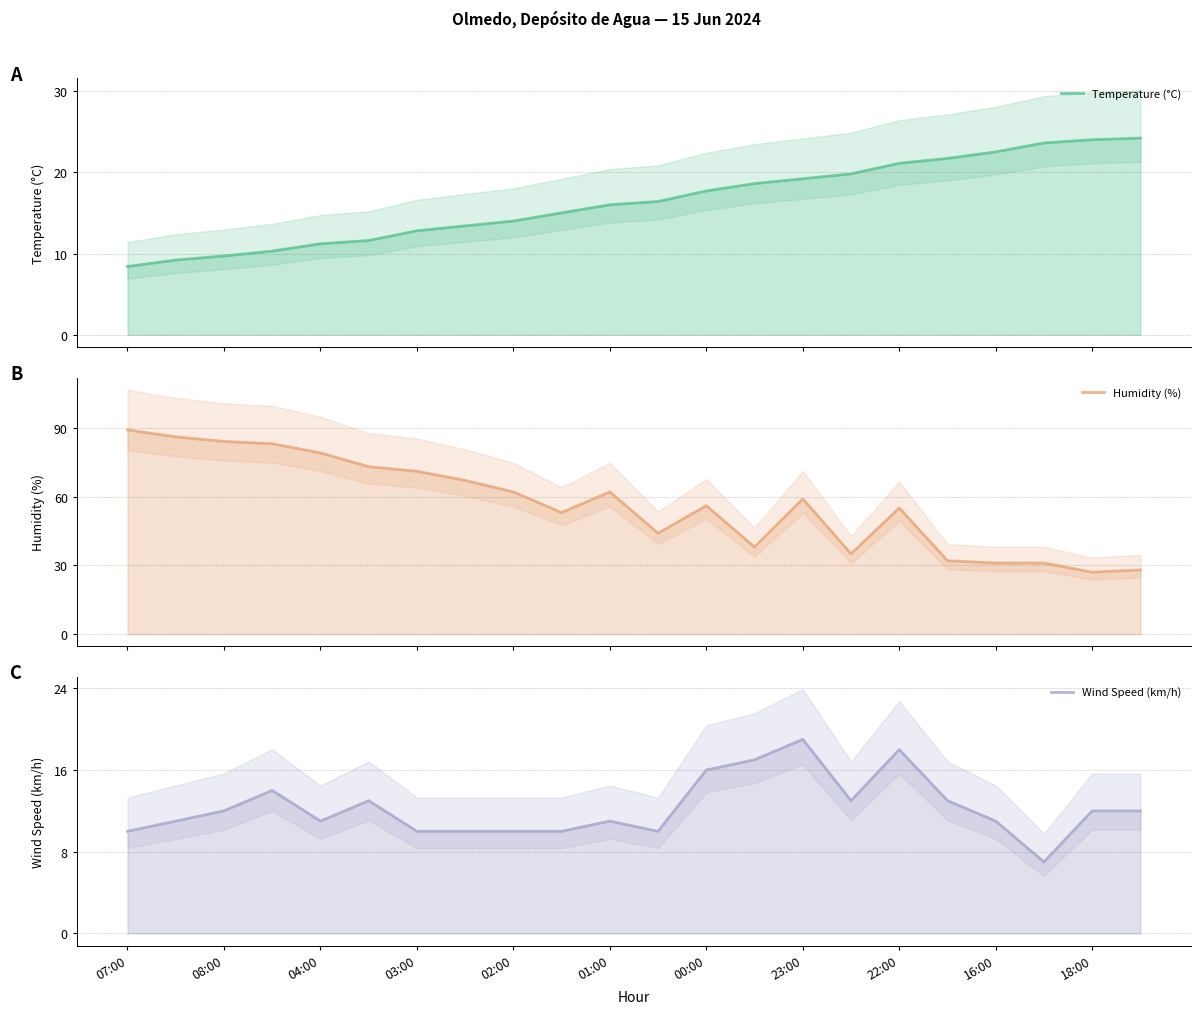

Reading left to right, what are all the values shown in this chart?

Temperature (°C): 07:00=8.4	08:00=9.2	04:00=9.7	03:00=10.3	02:00=11.2	01:00=11.6	00:00=12.8	23:00=13.4	22:00=14.0	16:00=15.0	18:00=16.0	11=16.4	12=17.7	13=18.6	14=19.2	15=19.8	16=21.1	17=21.7	18=22.5	19=23.6	20=24.0	21=24.2
Humidity (%): 07:00=89.0	08:00=86.0	04:00=84.0	03:00=83.0	02:00=79.0	01:00=73.0	00:00=71.0	23:00=67.0	22:00=62.0	16:00=53.0	18:00=62.0	11=44.0	12=56.0	13=38.0	14=59.0	15=35.0	16=55.0	17=32.0	18=31.0	19=31.0	20=27.0	21=28.0
Wind Speed (km/h): 07:00=10.0	08:00=11.0	04:00=12.0	03:00=14.0	02:00=11.0	01:00=13.0	00:00=10.0	23:00=10.0	22:00=10.0	16:00=10.0	18:00=11.0	11=10.0	12=16.0	13=17.0	14=19.0	15=13.0	16=18.0	17=13.0	18=11.0	19=7.0	20=12.0	21=12.0